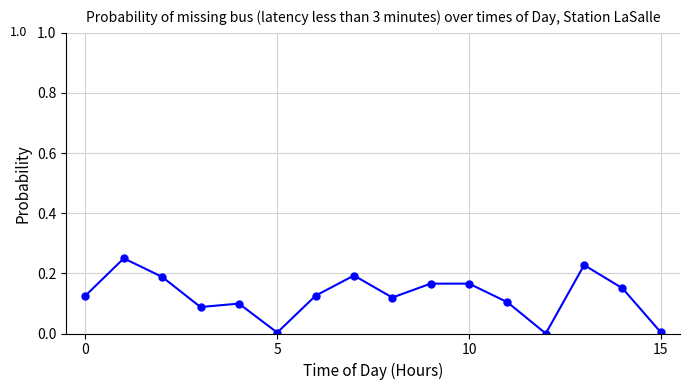

True or false: there are more than 0 points higher than both neighbors.

True